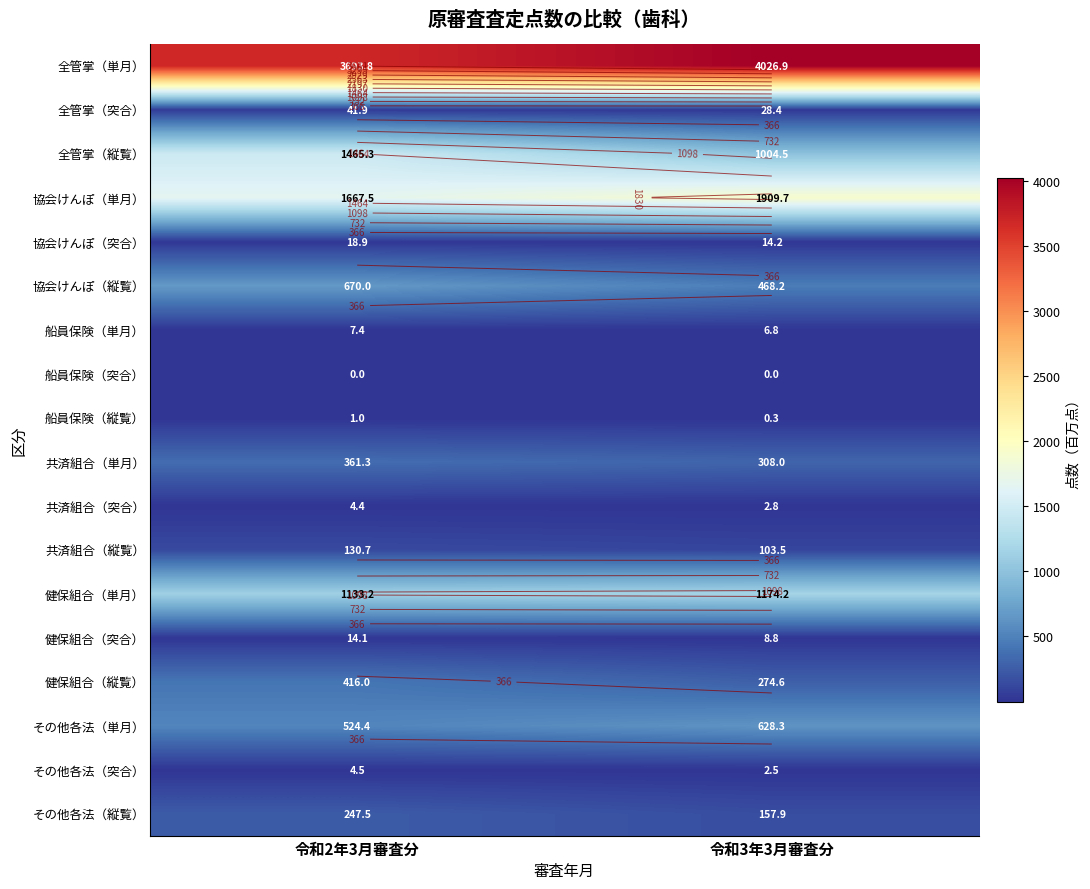

At which category is the sum across all series the highest?

令和2年3月審査分